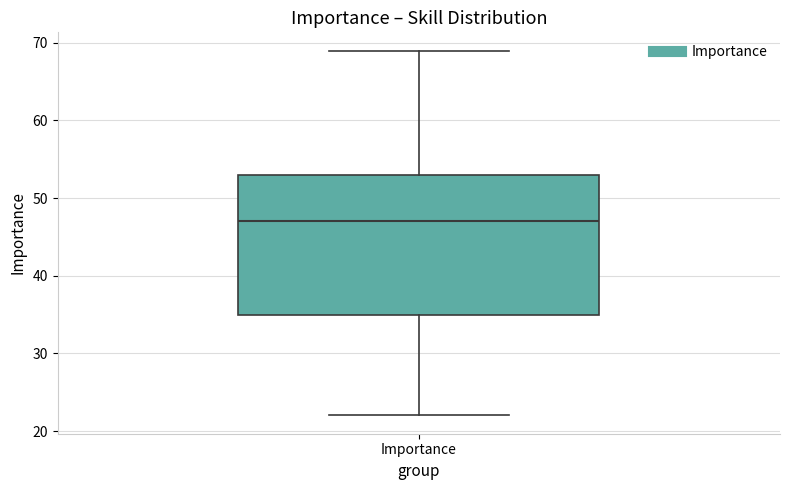

Transcribe this box plot: give where the median line is, the range the box spans, and where the two whiskers end, as read against the y-axis. The values are not printed on the chart, so give them approximately, as read against the axis.

median 47, box 35 to 53, whiskers 22 to 69